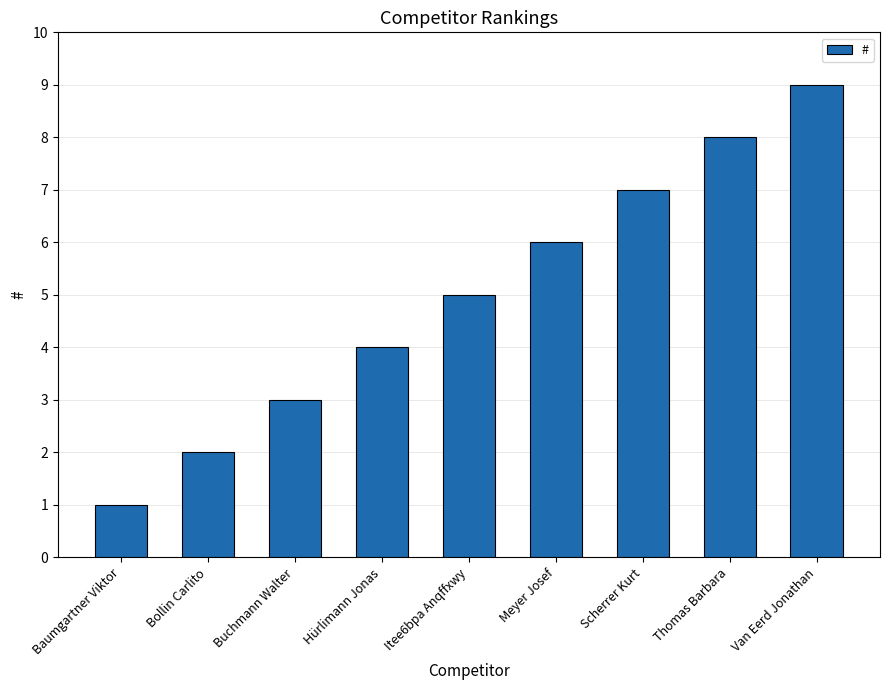

The value at Baumgartner Viktor is 1. True or false?

True